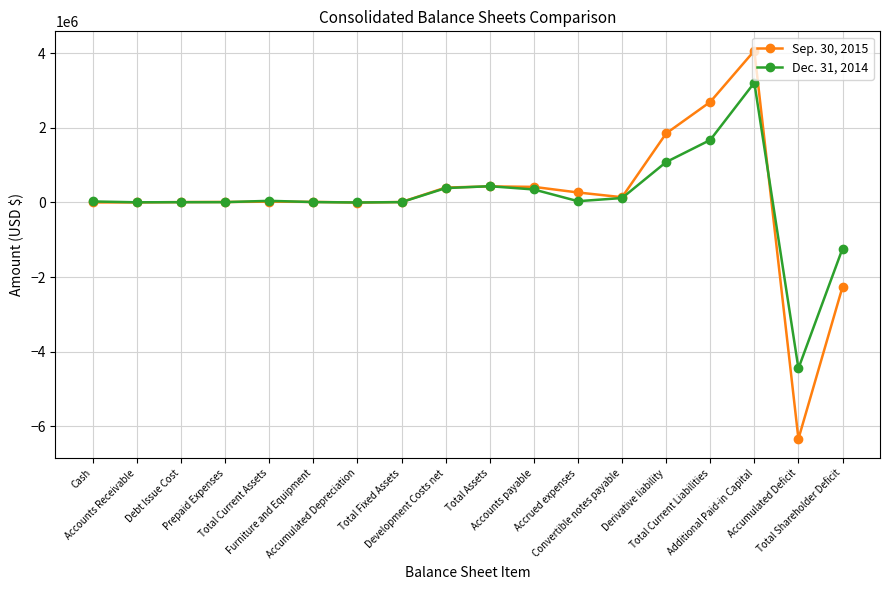

Which series has the widest spread of values?

Sep. 30, 2015